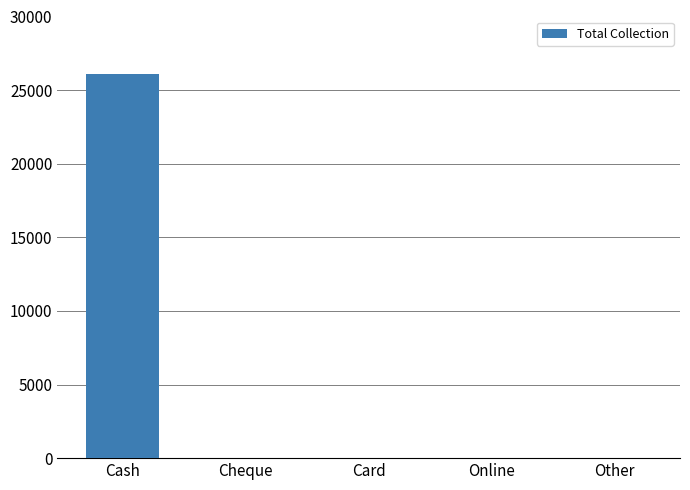

Is it true that the value at Online is 9220?

False